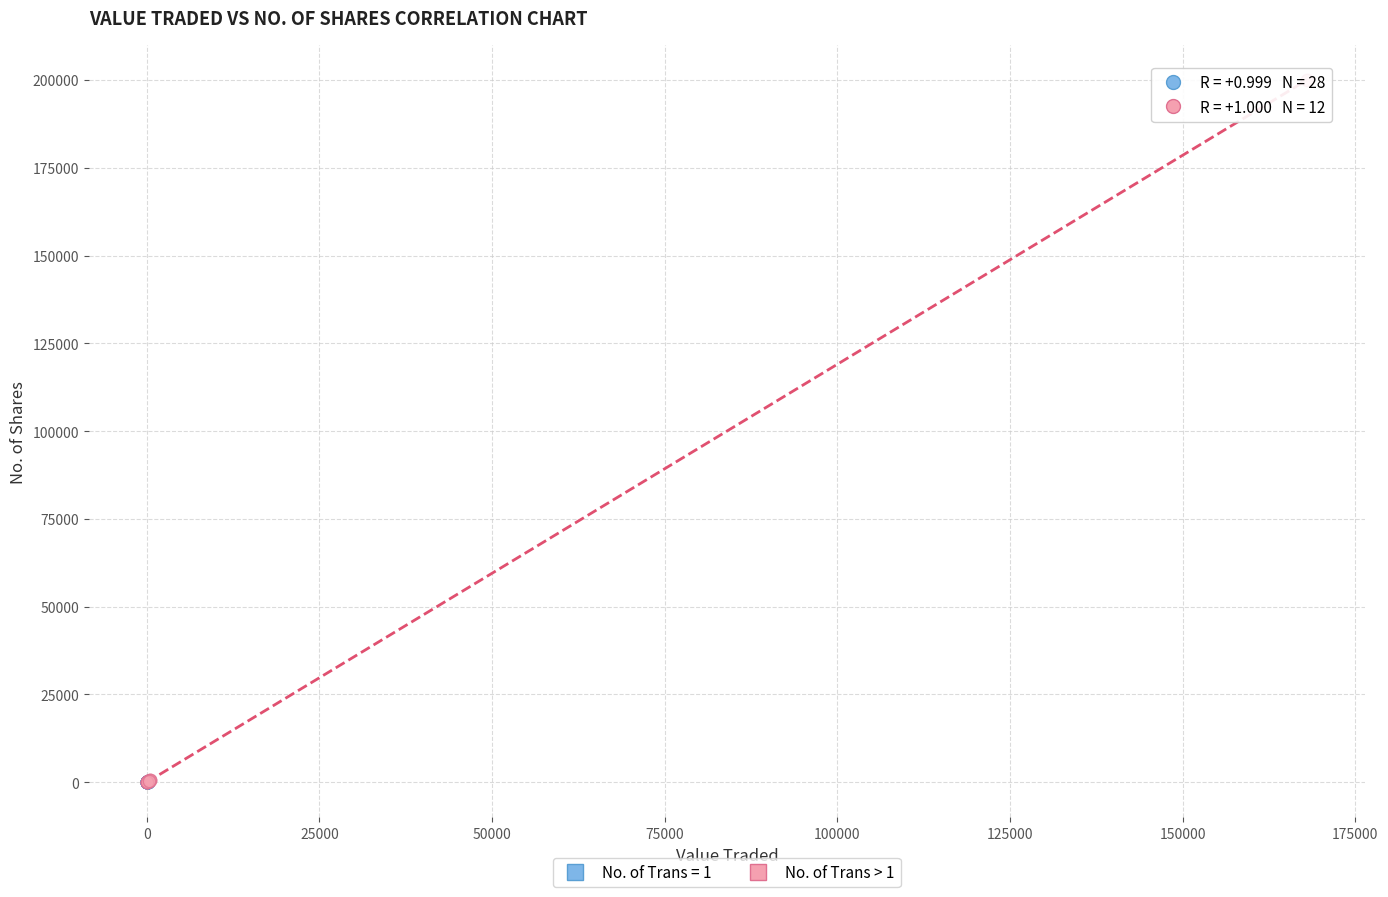

Which series has the largest Y range (max minus min)?

No. of Trans > 1